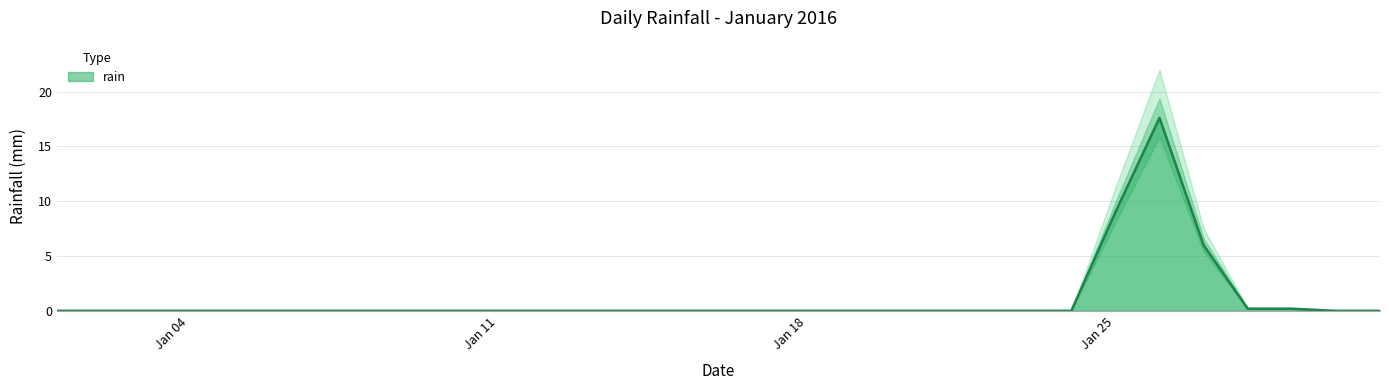

How many series are shown in this chart?

1